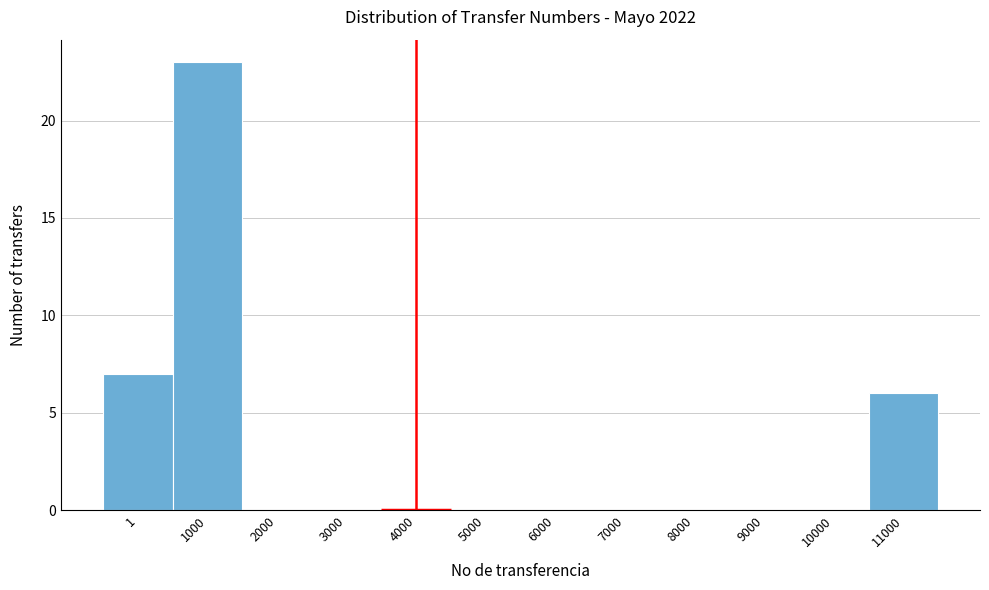

Reading right to left, list all the values displayed in this chart.

11000=6	10000=0	9000=0	8000=0	7000=0	6000=0	5000=0	4000=0	3000=0	2000=0	1000=23	1=7